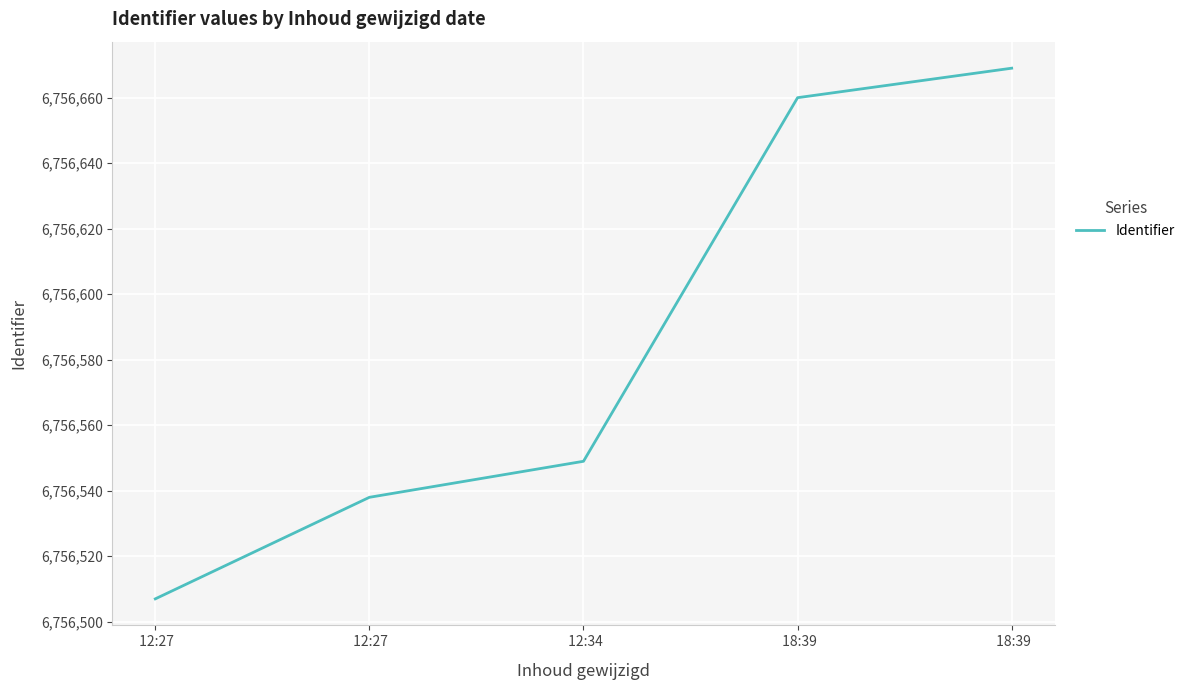

Does the chart display data point markers on the line(s)?

No